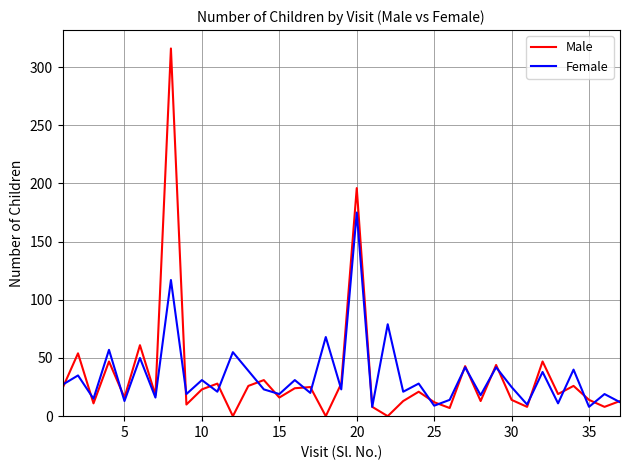

How many distinct data groups are displayed?

2